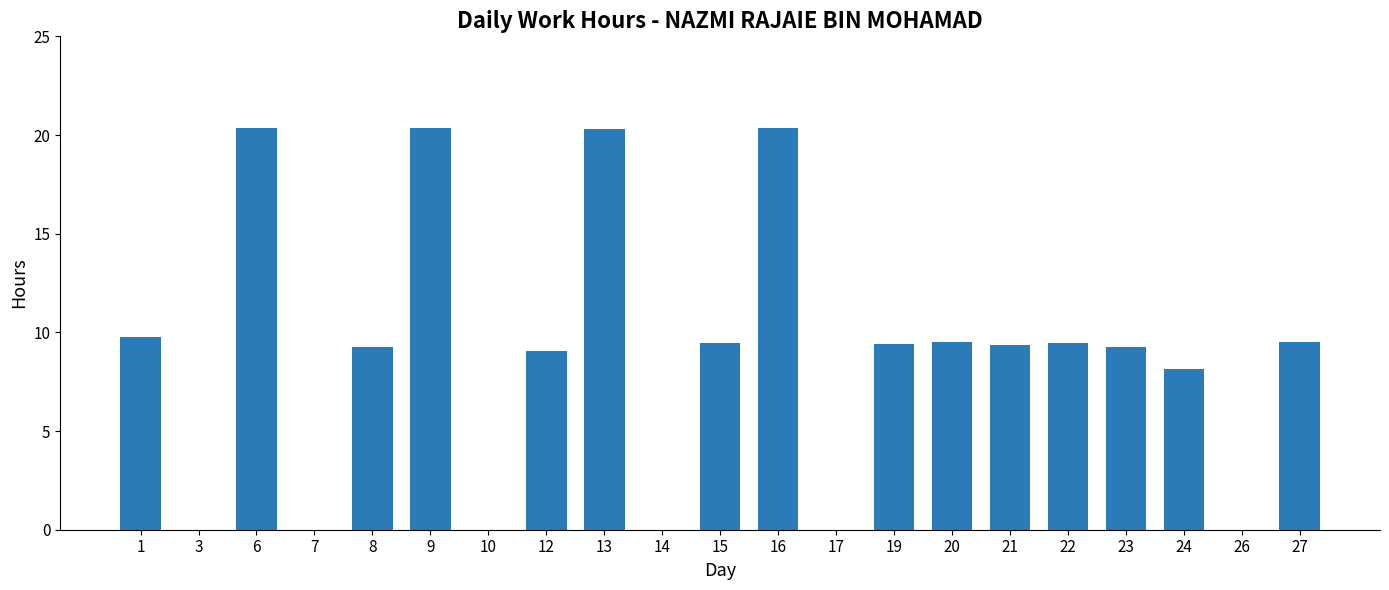

How many distinct data groups are displayed?

1